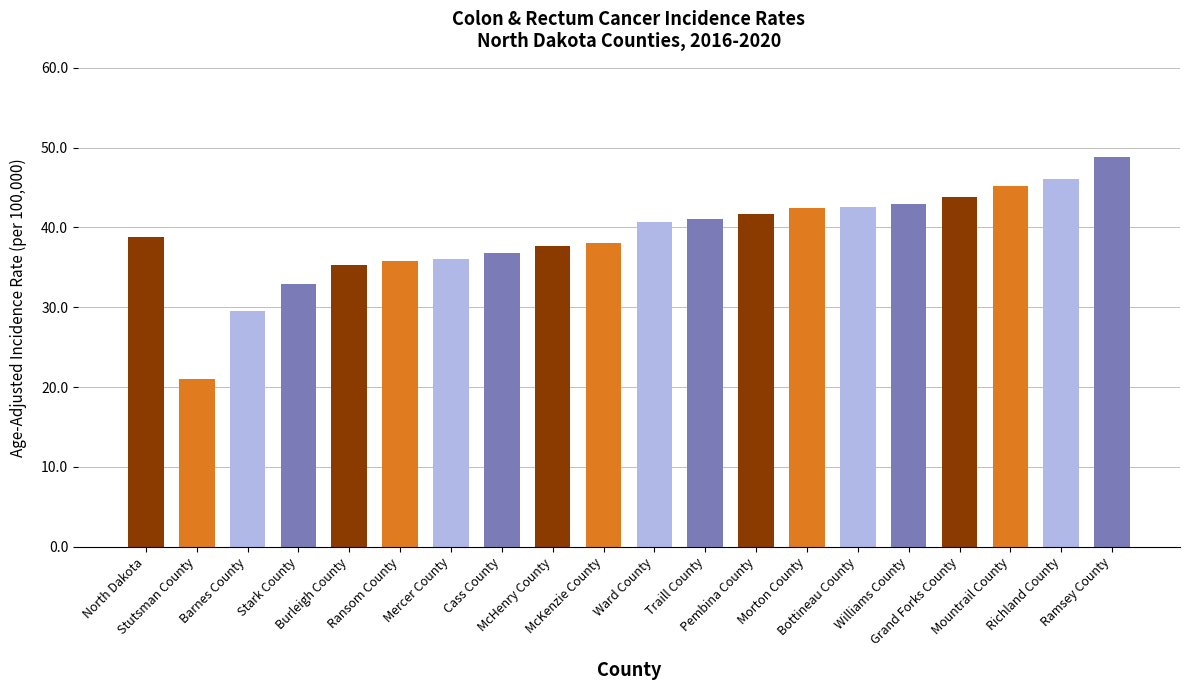

What is the greatest value displayed?

48.8